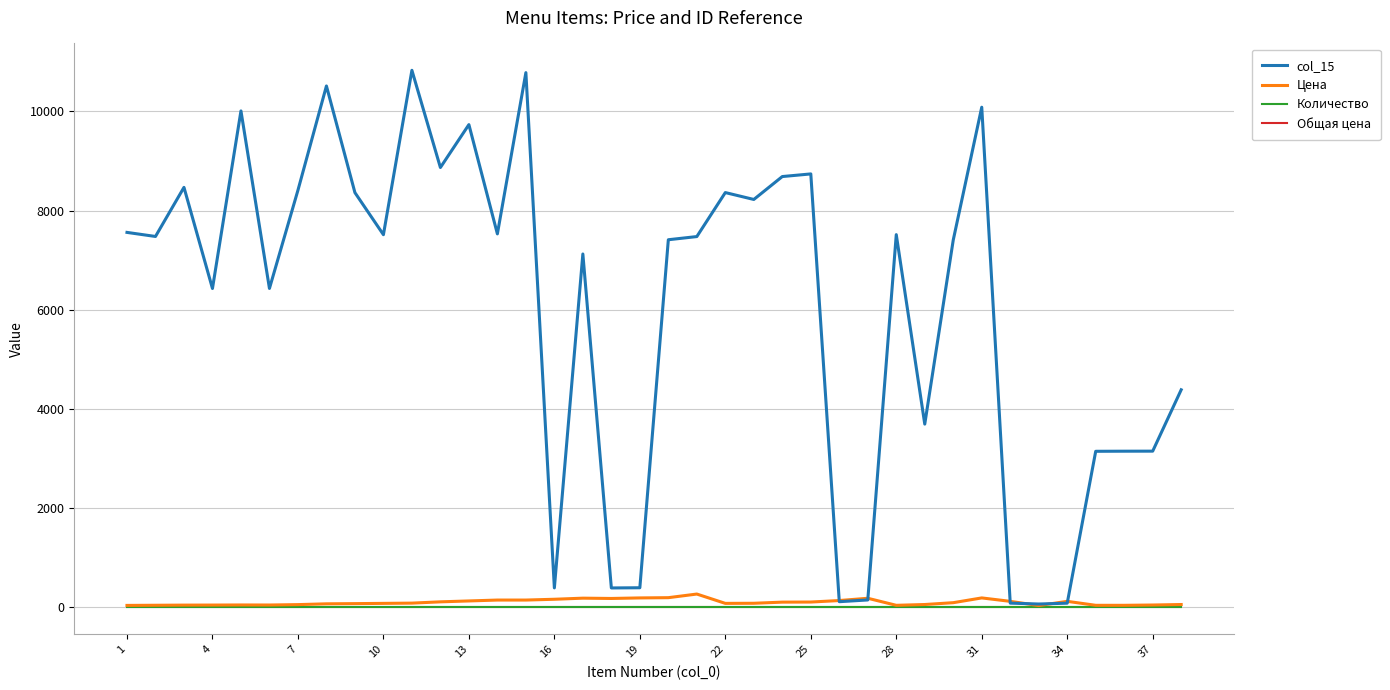

Does the chart display data point markers on the line(s)?

No